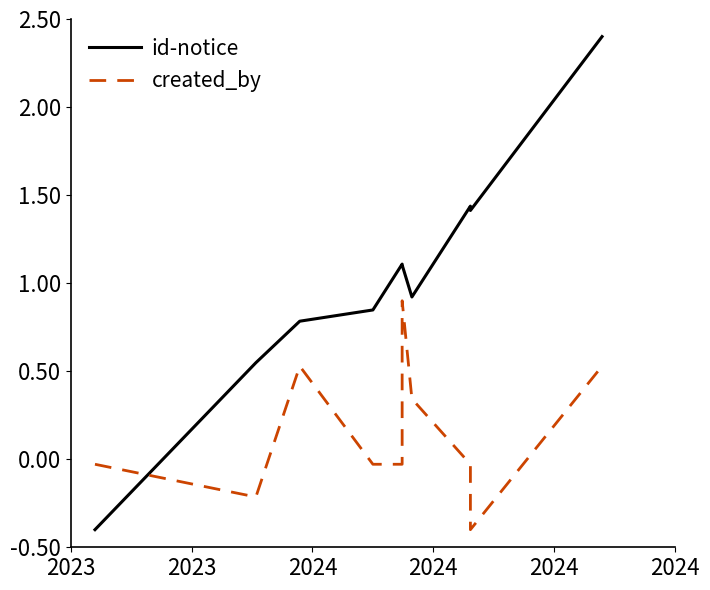

What is the average value of the id-notice series?

1.0